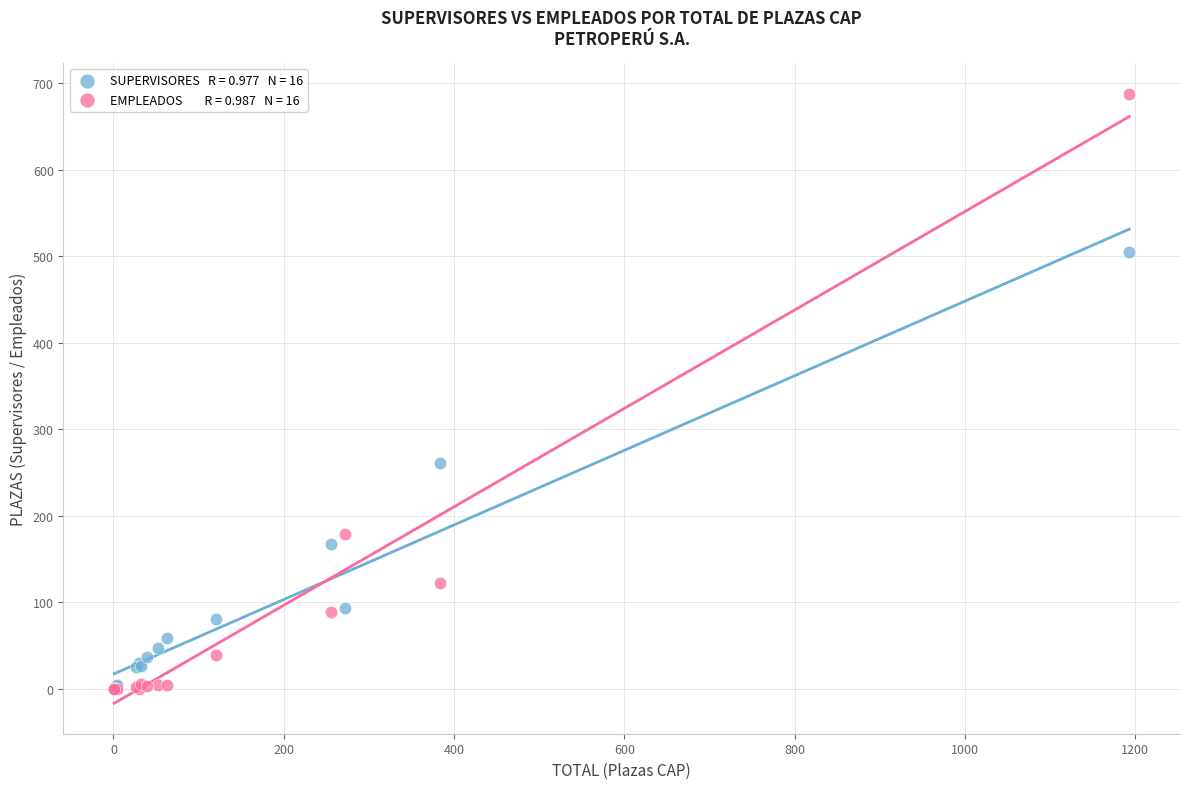

Across all series, what Y value is closest to 344?

261